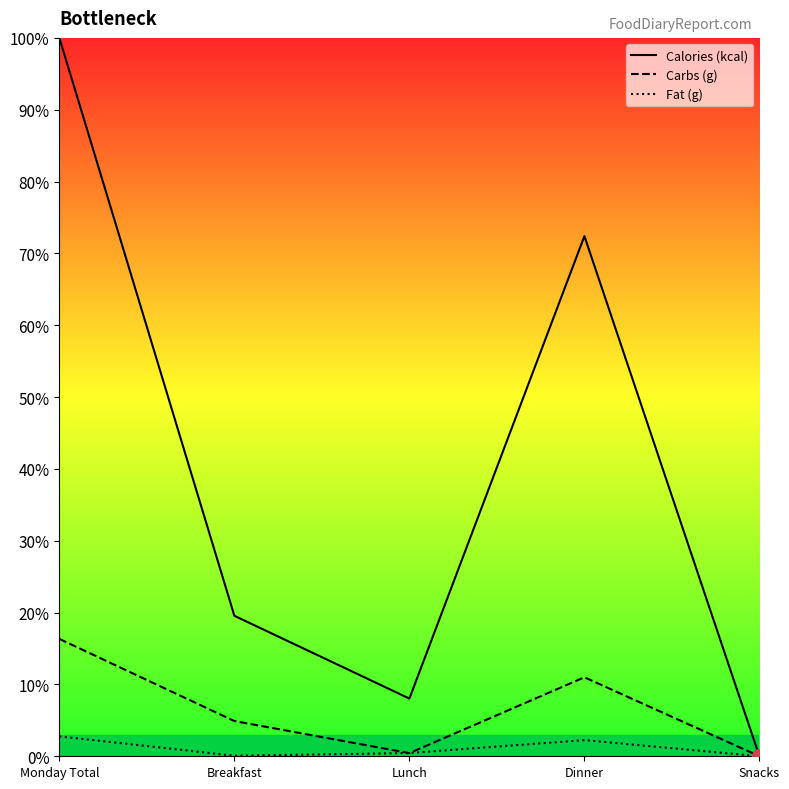

What is the average value of the Calories (kcal) series?

40.0